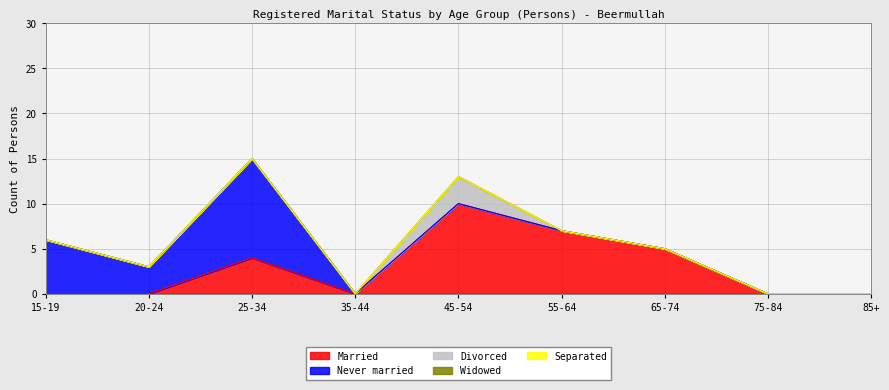

In Divorced, how many points are higher than both neighbors (excluding endpoints)?

1